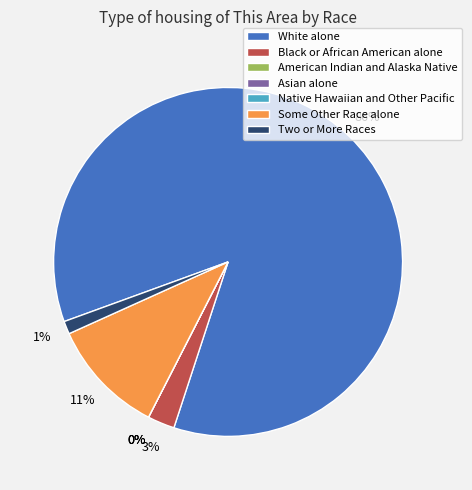

True or false: Two or More Races accounts for 1% of the total.

True